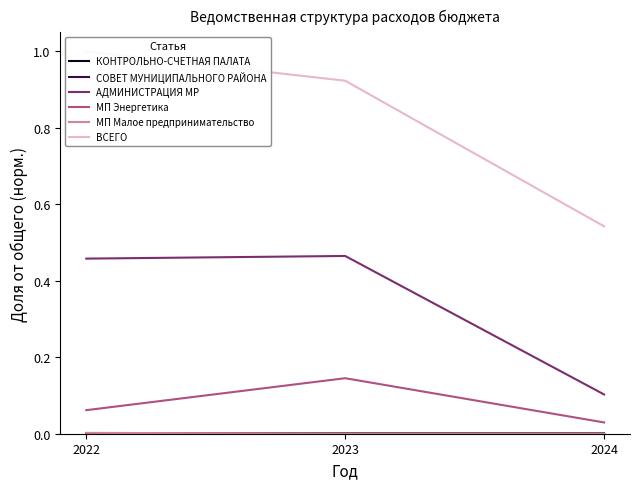

True or false: МП Энергетика has a value of 0.1 at 2022.

True